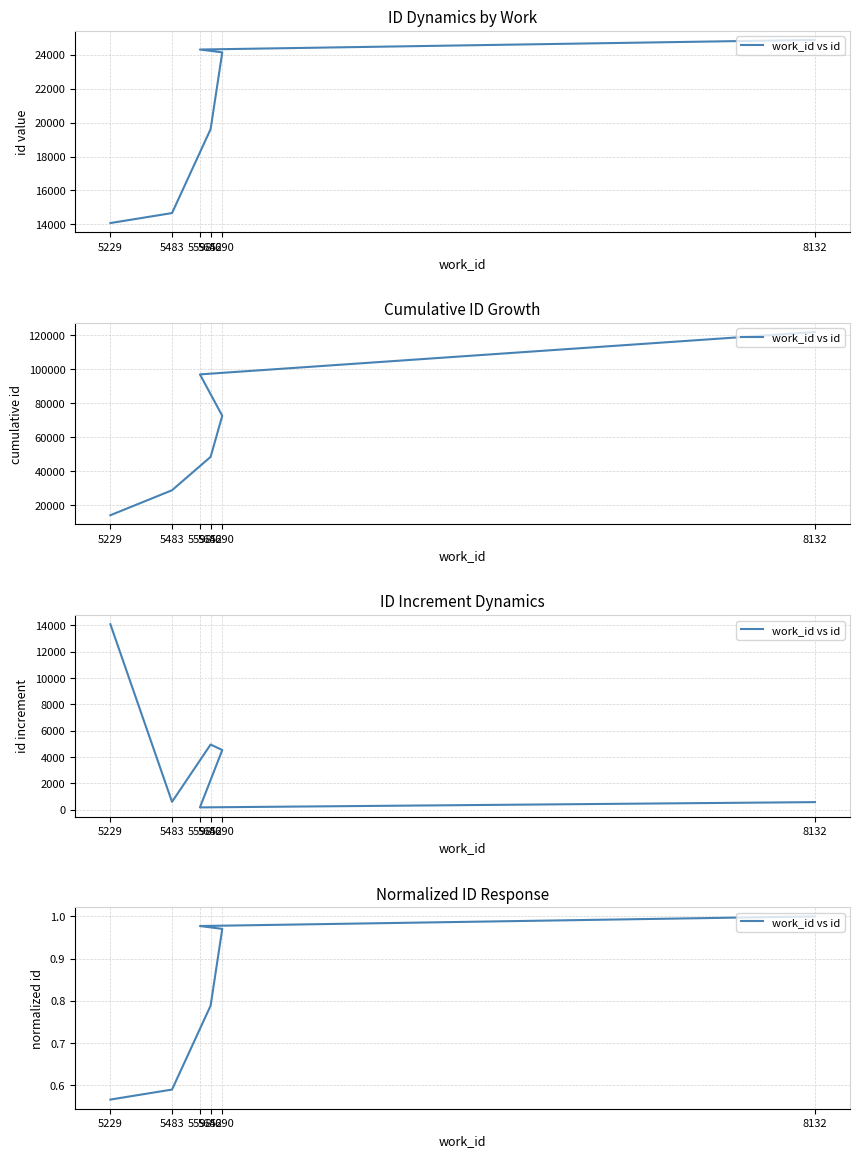

True or false: there are more than 1 points higher than both neighbors.

False